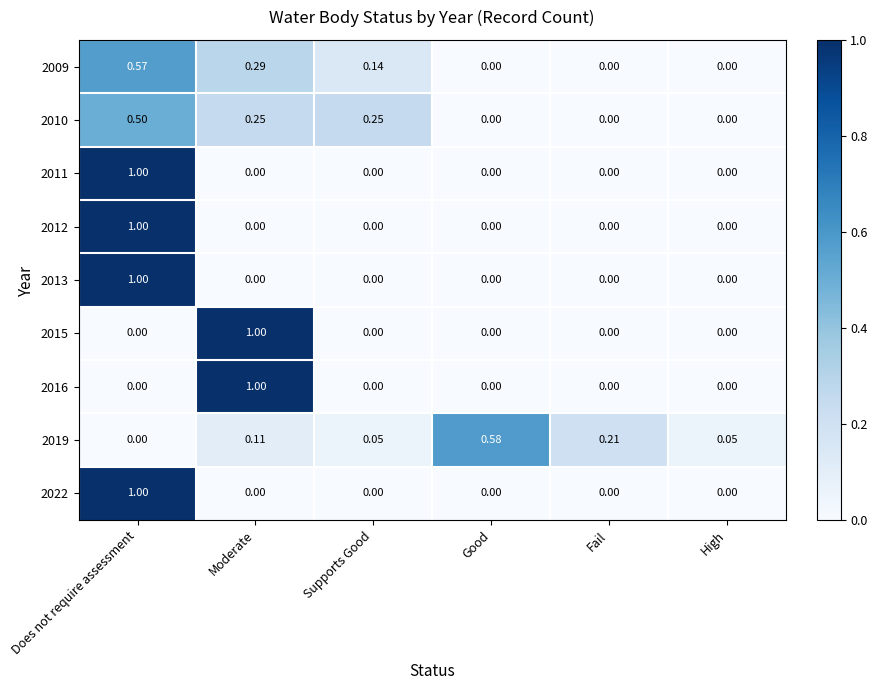

Is the value of 2015 at Moderate greater than the value of 2009 at Does not require assessment?

Yes